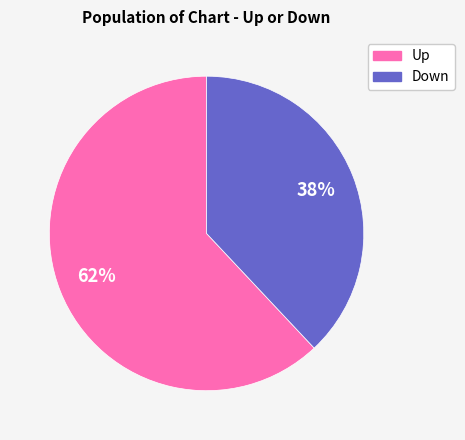

Is there any slice that represents more than half of the pie?

Yes